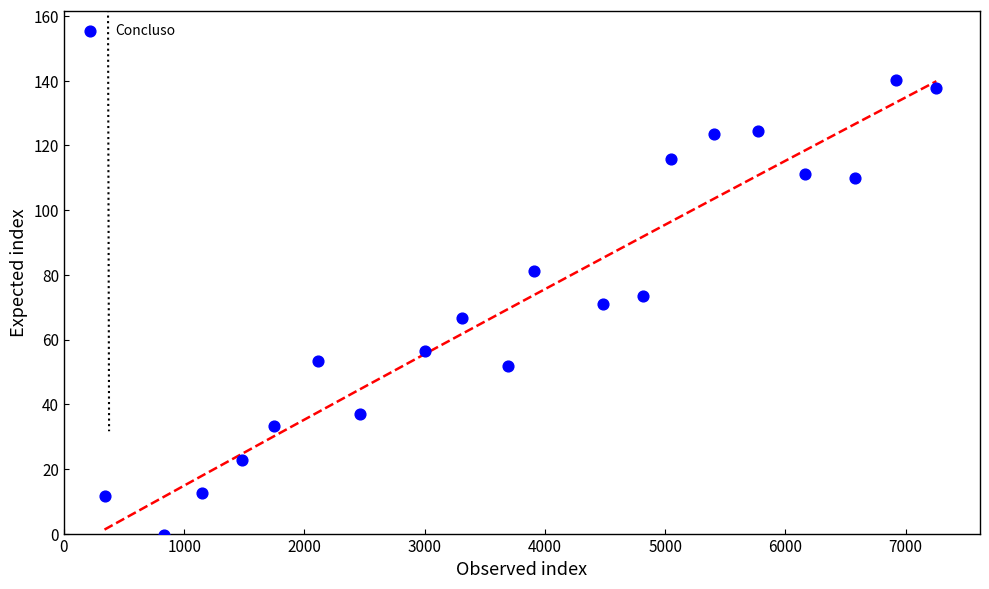

What is the range of Y values (max minus min)?

140.8